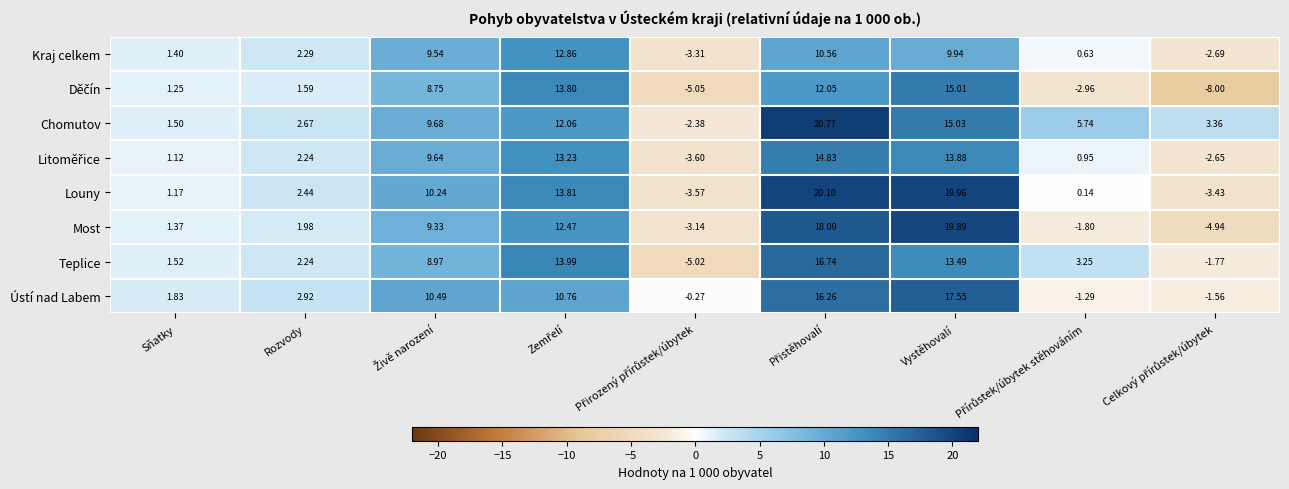

At which label does Most first exceed 1?

Sňatky